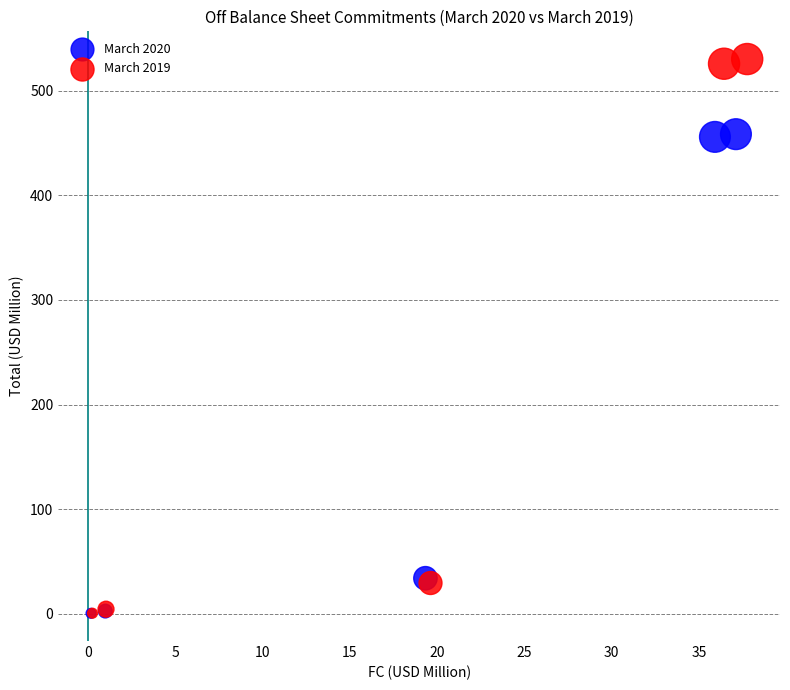

Which series has the largest Y range (max minus min)?

March 2019